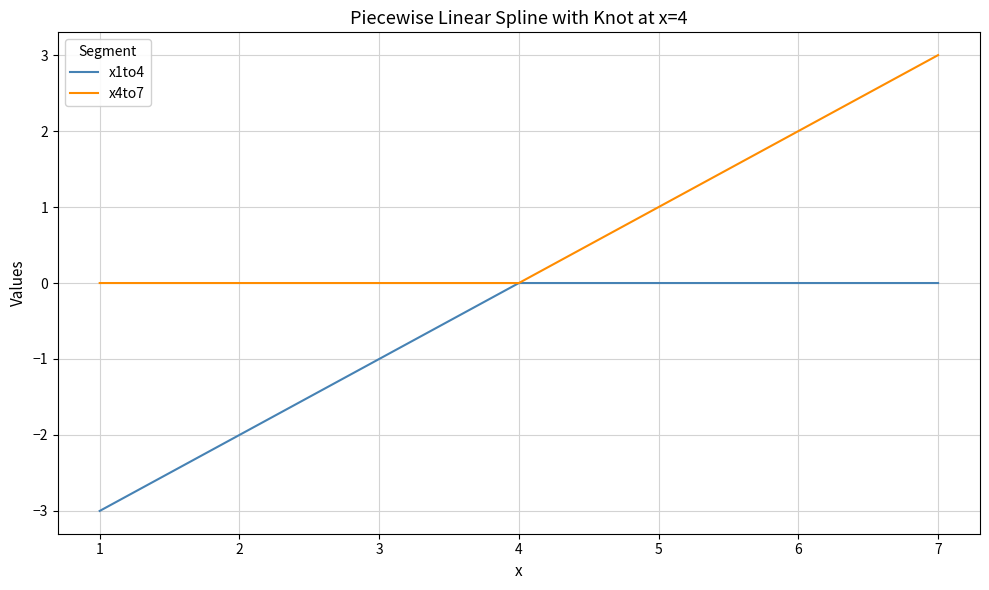

What is the maximum value for x4to7?

3